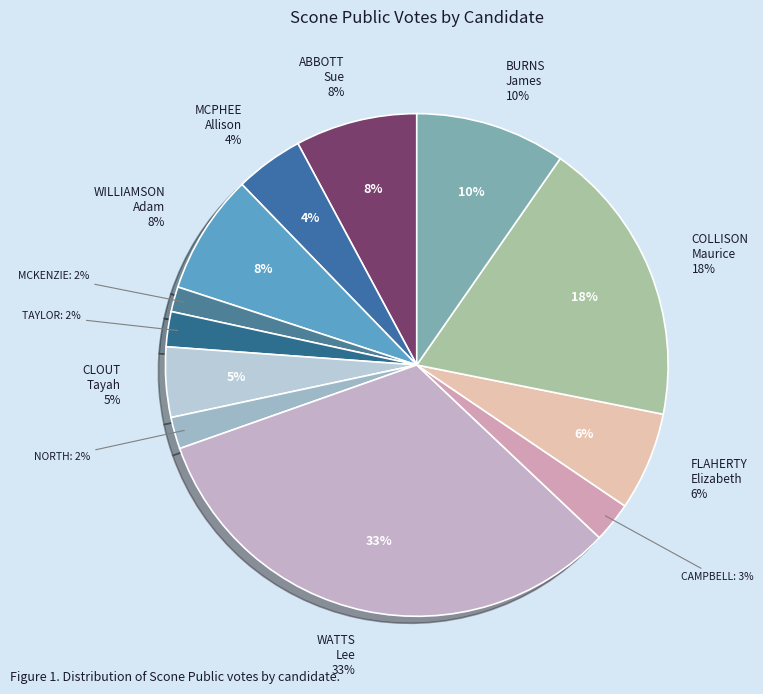

To the nearest percent, what is the difference between the largest and smallest slice percentages?

31%